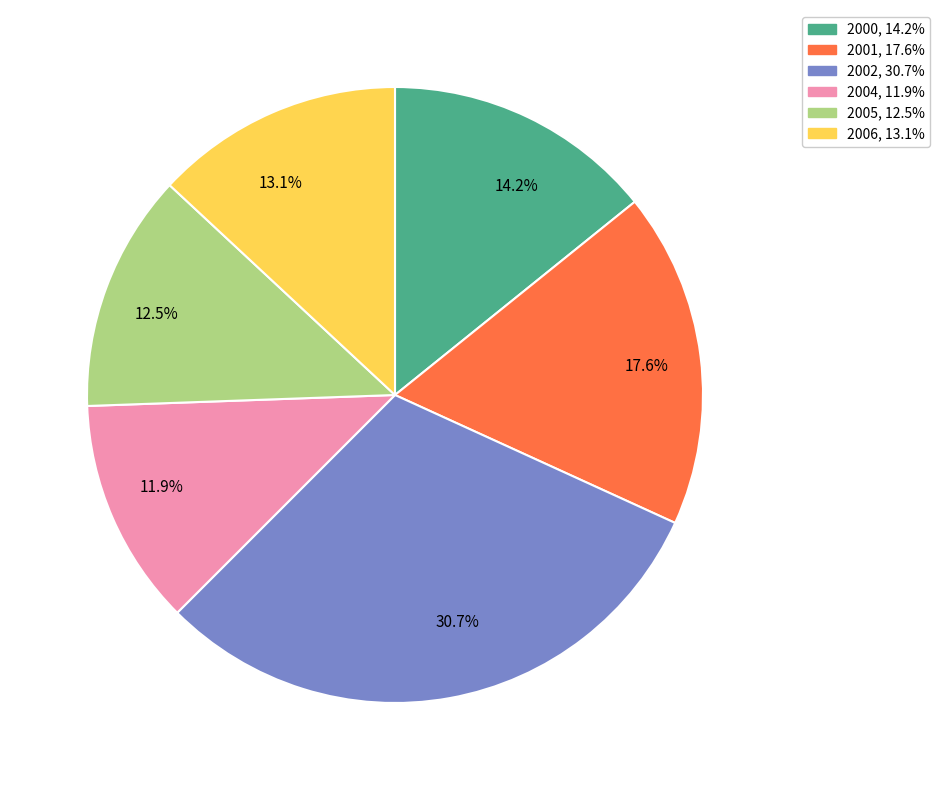

To the nearest percent, what is the average slice percentage?

17%